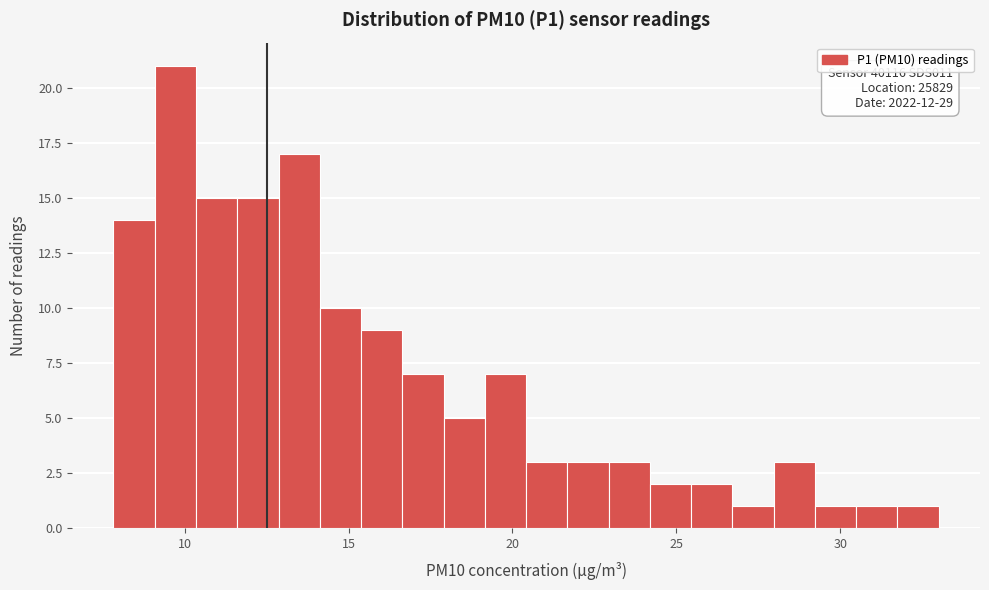

Around what value on the x-axis is the tallest bar? Give the approximate position of its centre, as read against the axis.

9.5